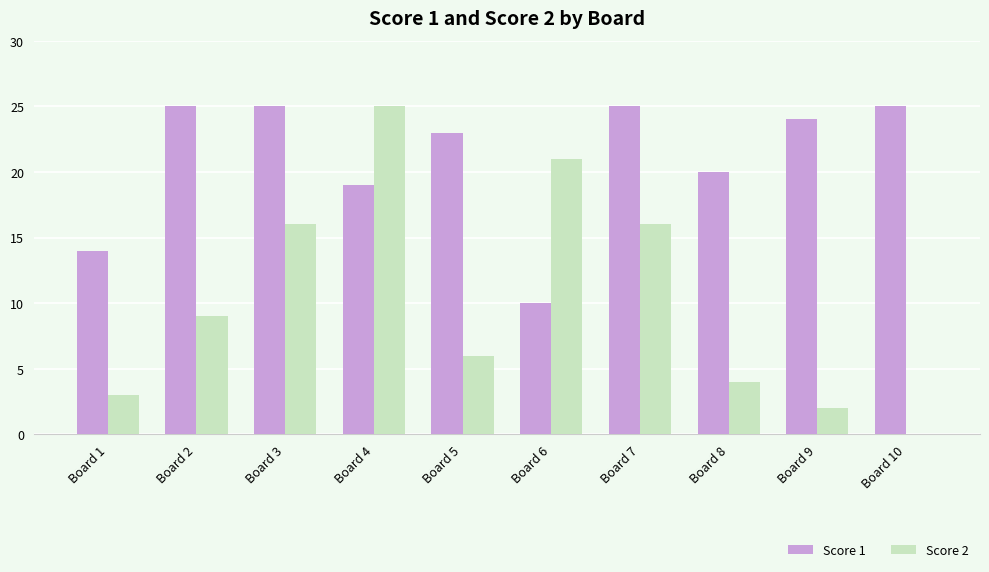

Which series changed the most between Board 4 and Board 9?

Score 2